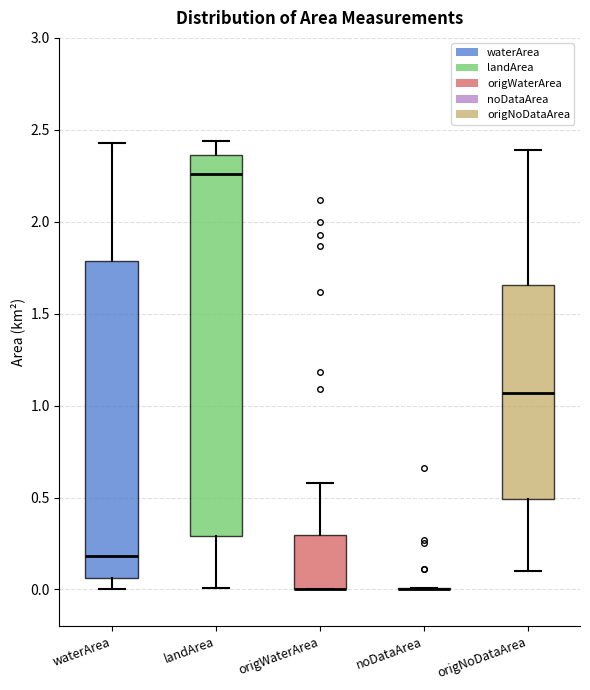

Where does the median line of the box for origNoDataArea sit on the y-axis? The values are not printed on the chart, so give them approximately, as read against the axis.

1.05